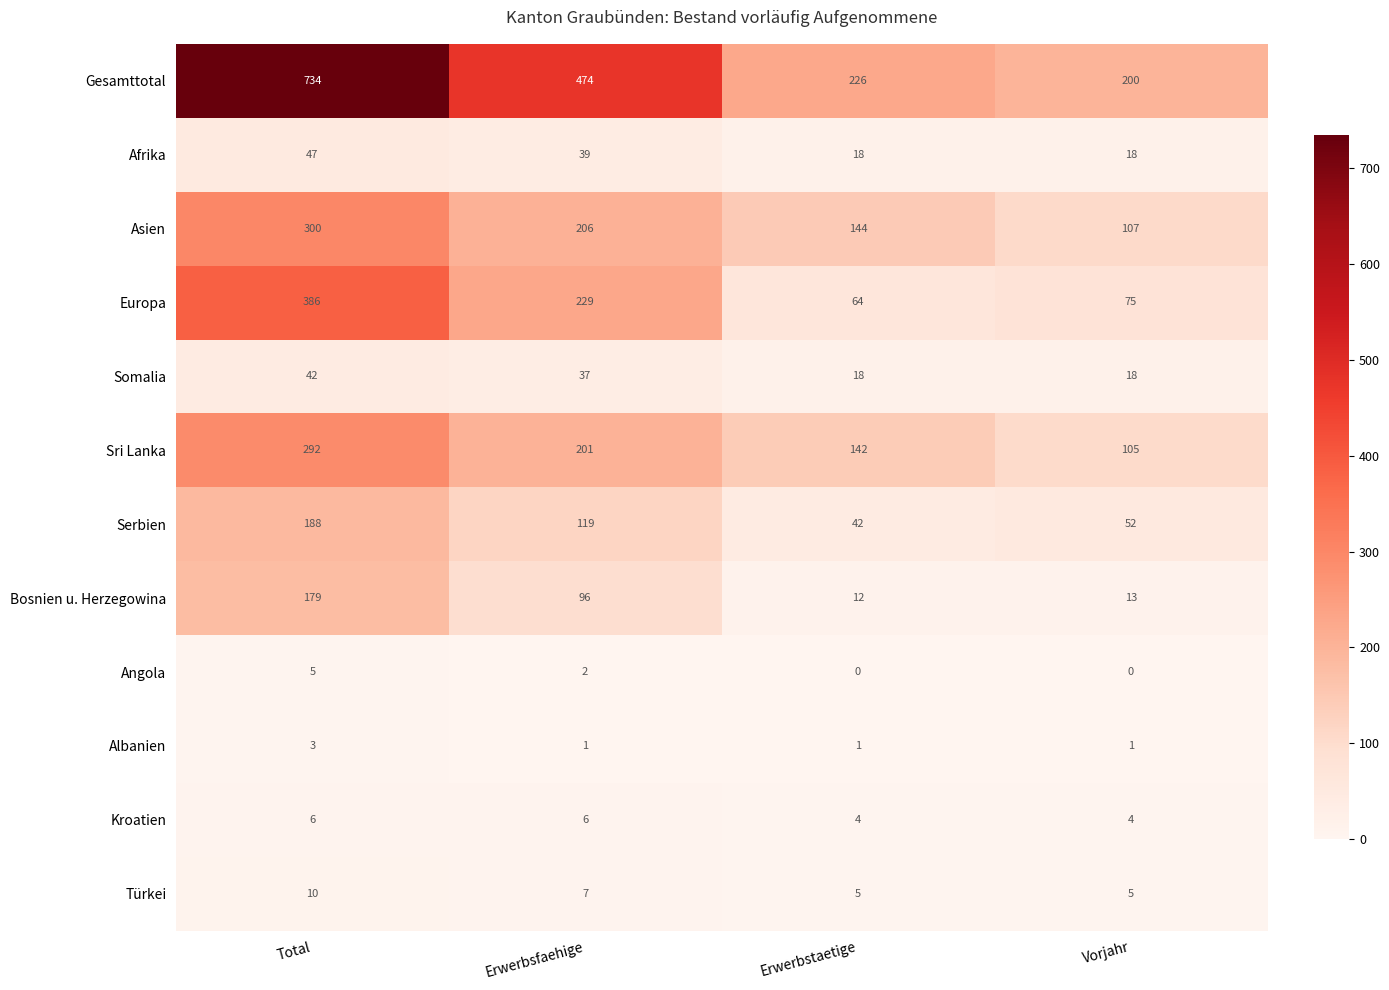

At which label does Europa first exceed 229?

Total